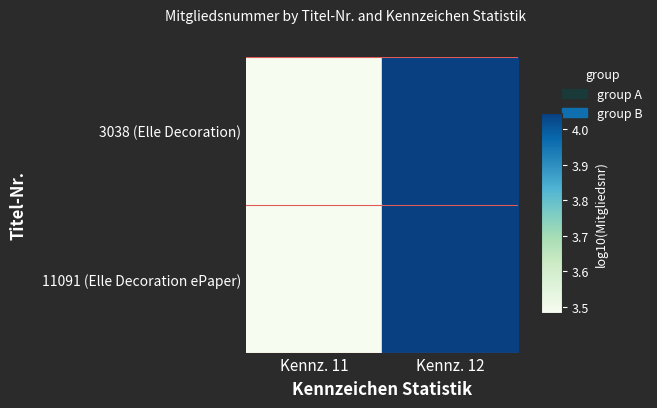

What is the minimum value shown in the chart?

3.5